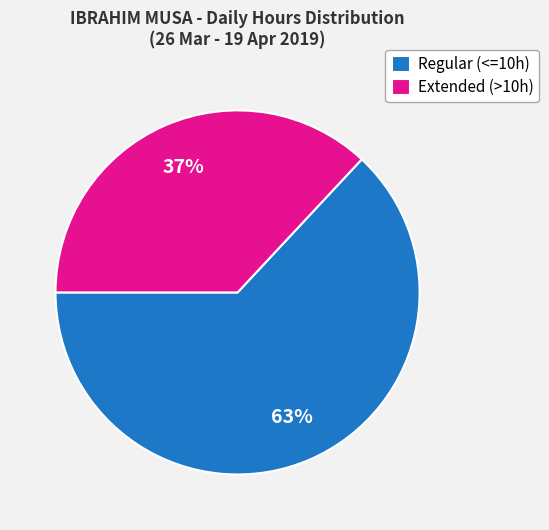

How many slices are in this pie chart?

2